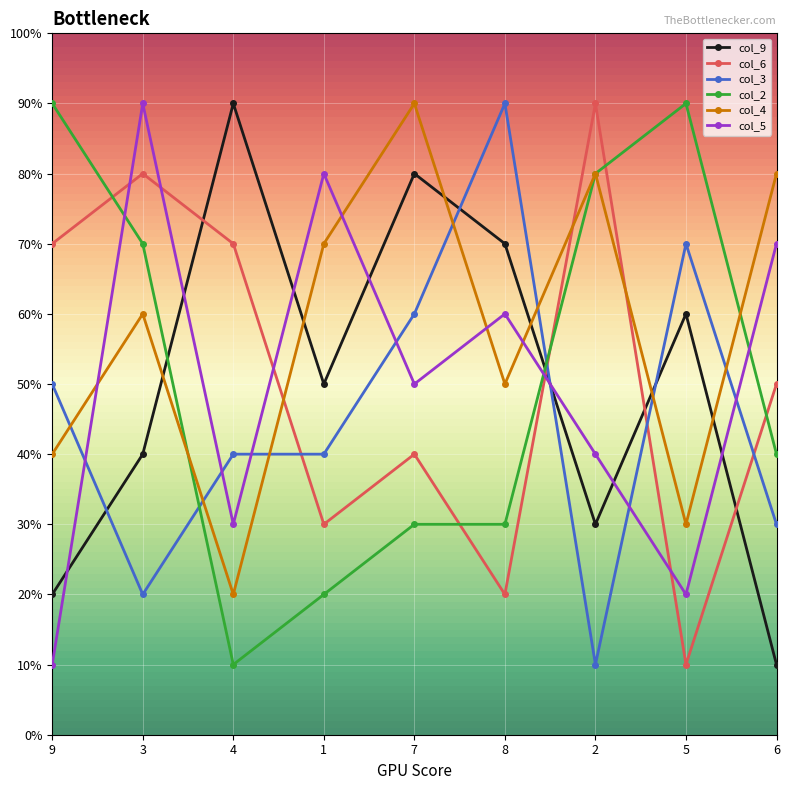

Is this an area chart (filled region under the line)?

No